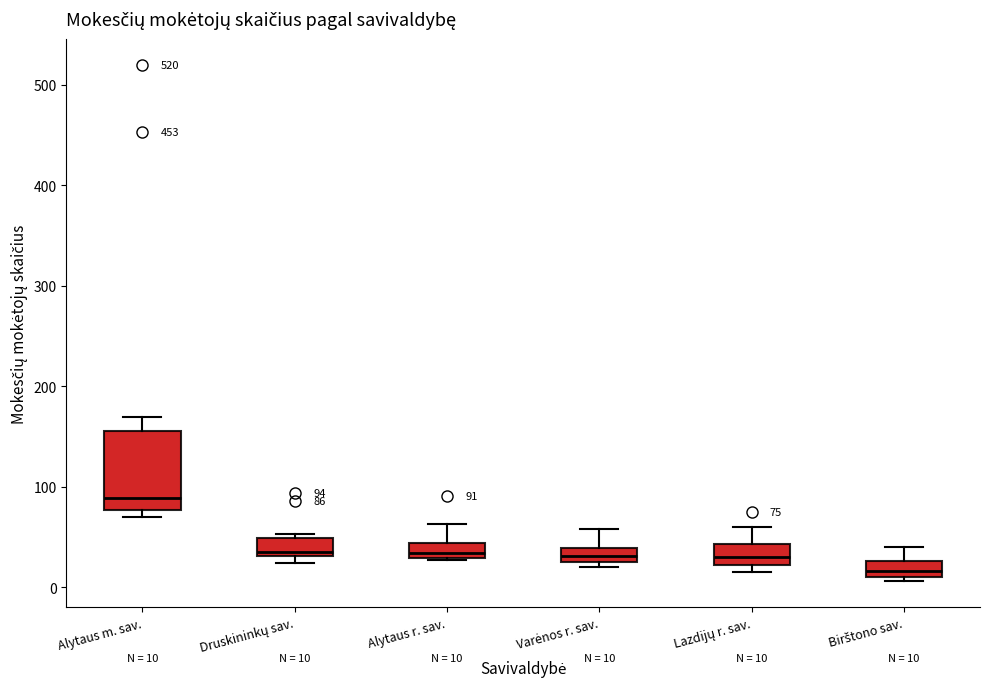

Which box has the highest median line?

Alytaus m. sav.